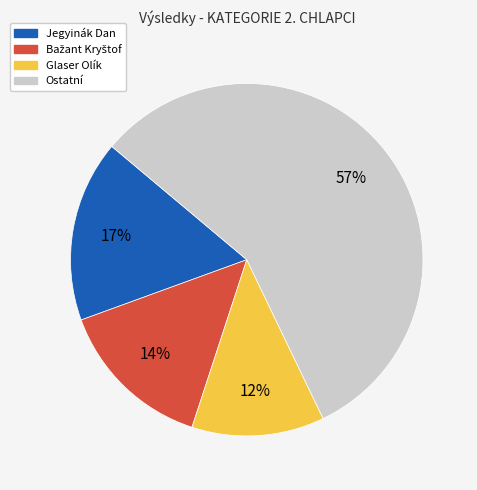

Does any single category account for the majority?

Yes